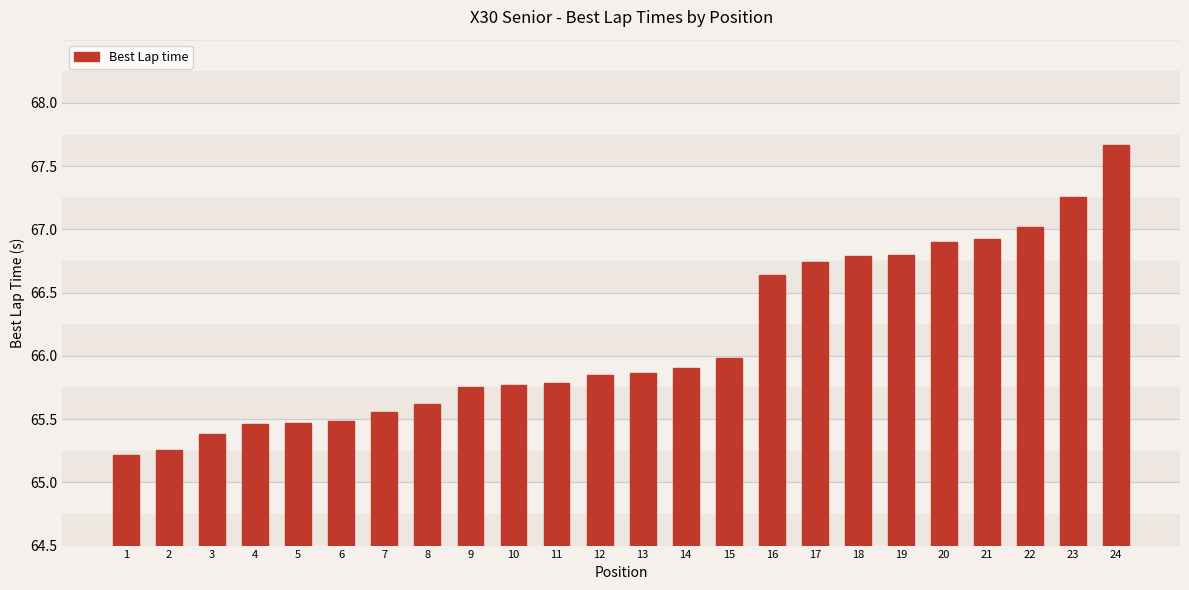

What is the approximate value at 24?

67.7